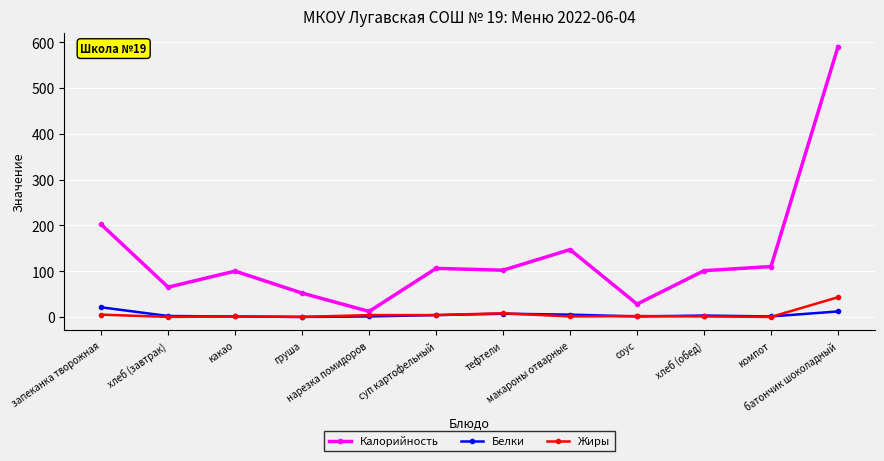

Which series has the largest total across all categories?

Калорийность